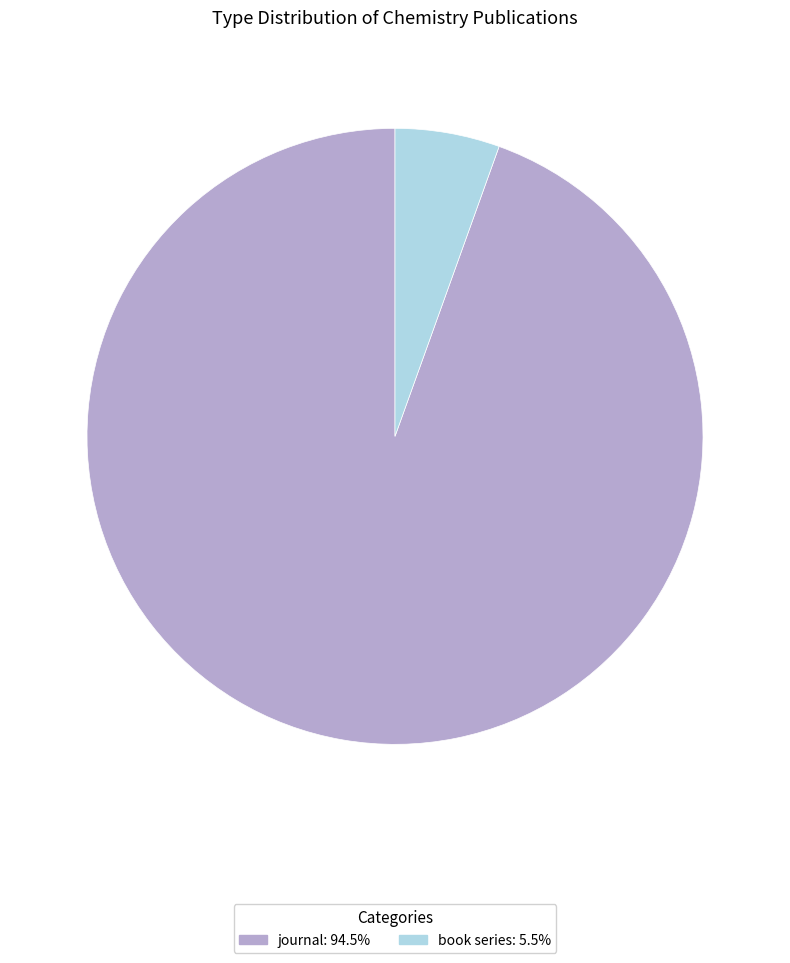

What is the majority slice?

journal